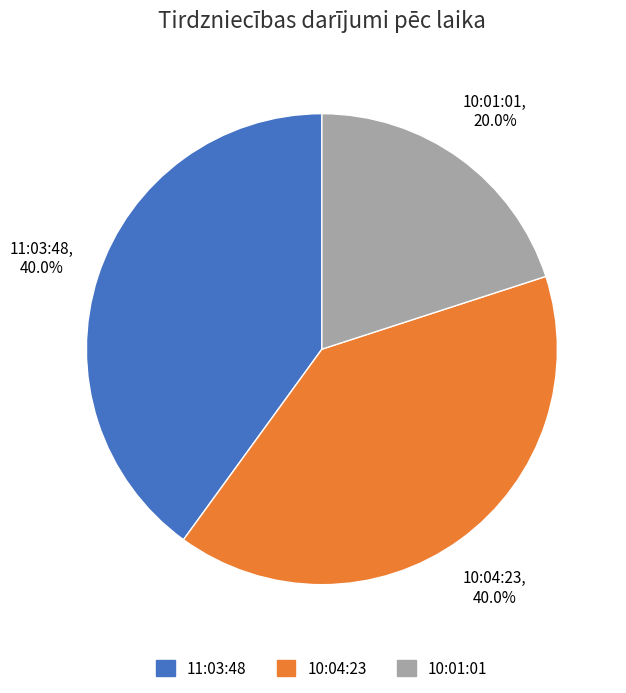

How many slices are in this pie chart?

3